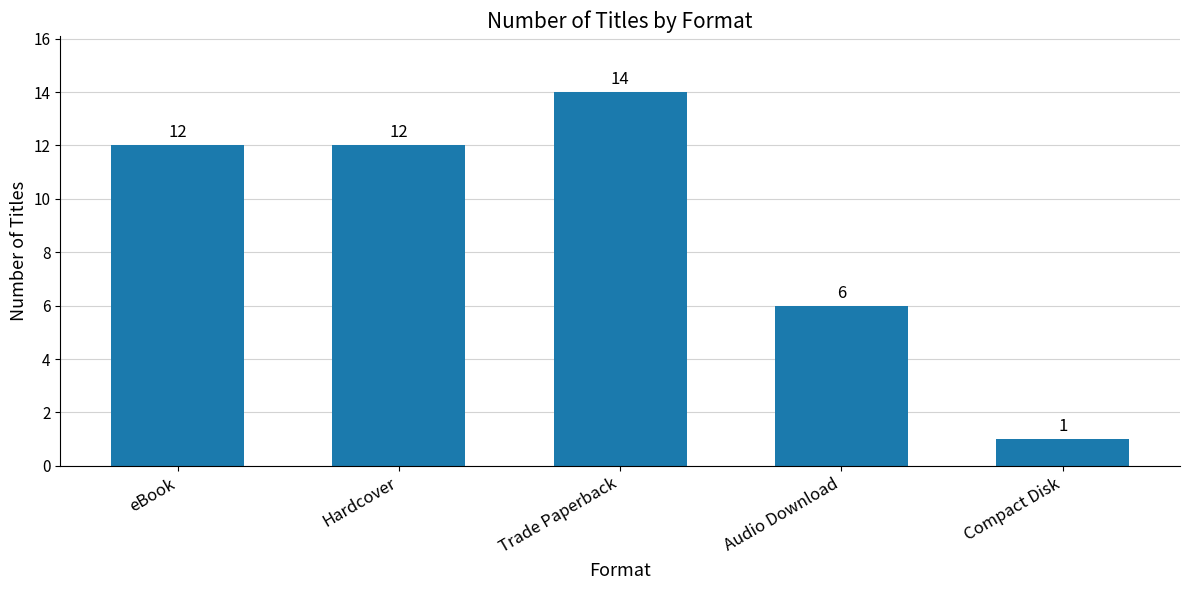

What is the minimum value shown in the chart?

1